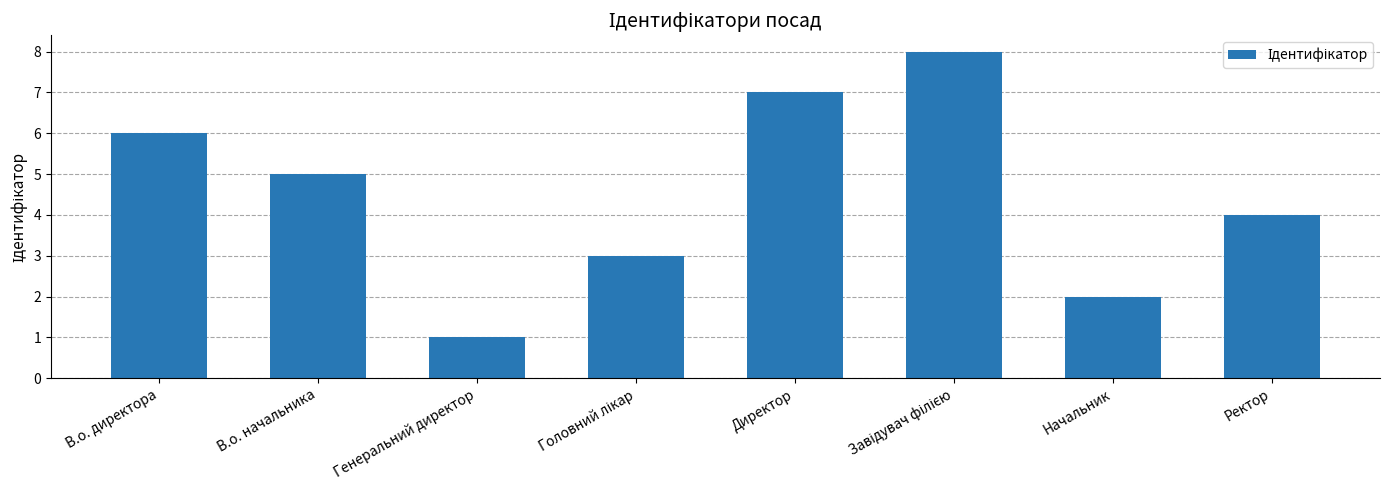

What is the label of the 8th bar from the right?

В.о. директора